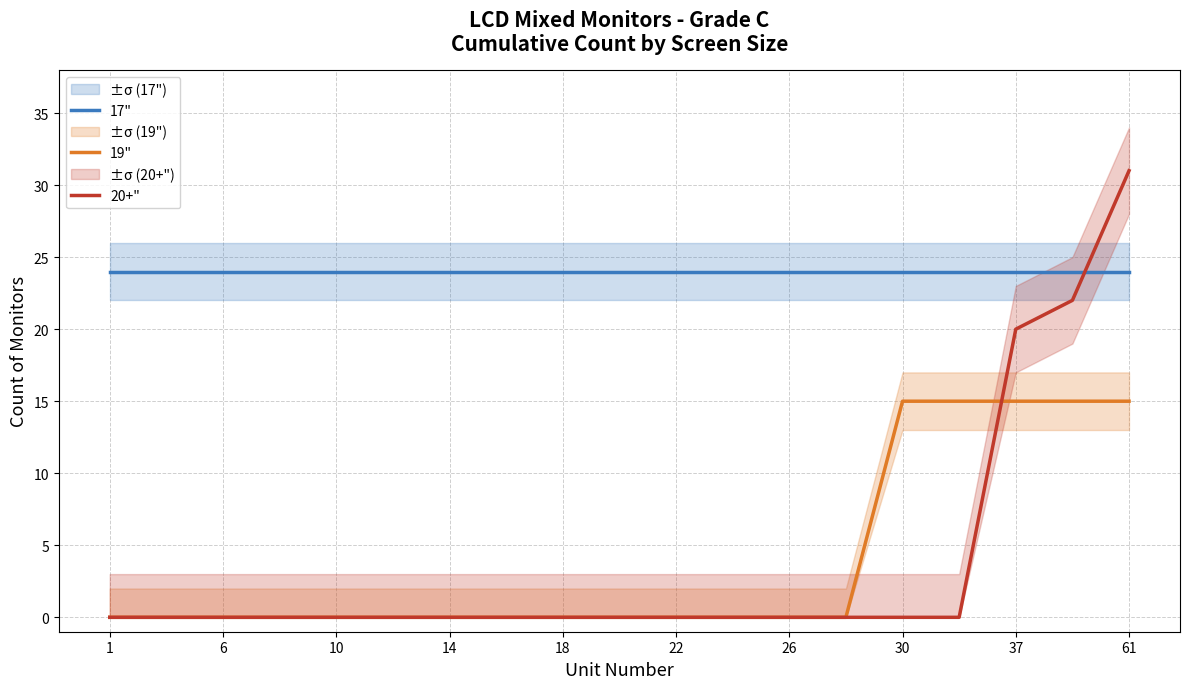

What value does the 19" series have at 37?

15